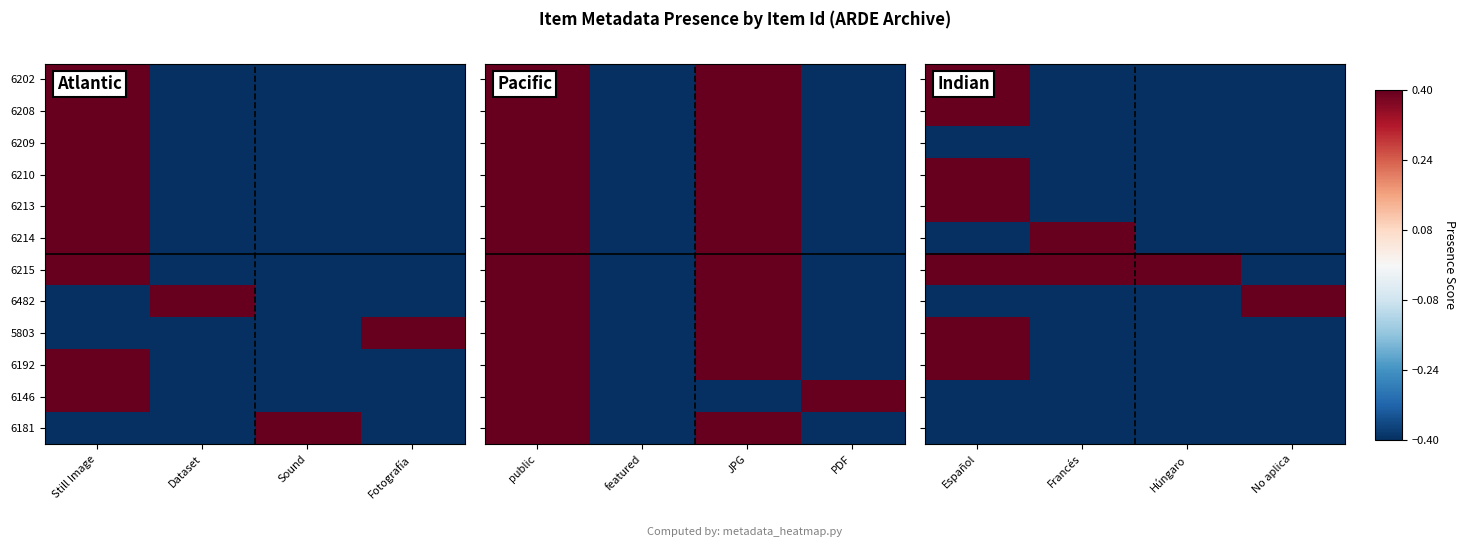

How many values in 6215 are above zero?

3